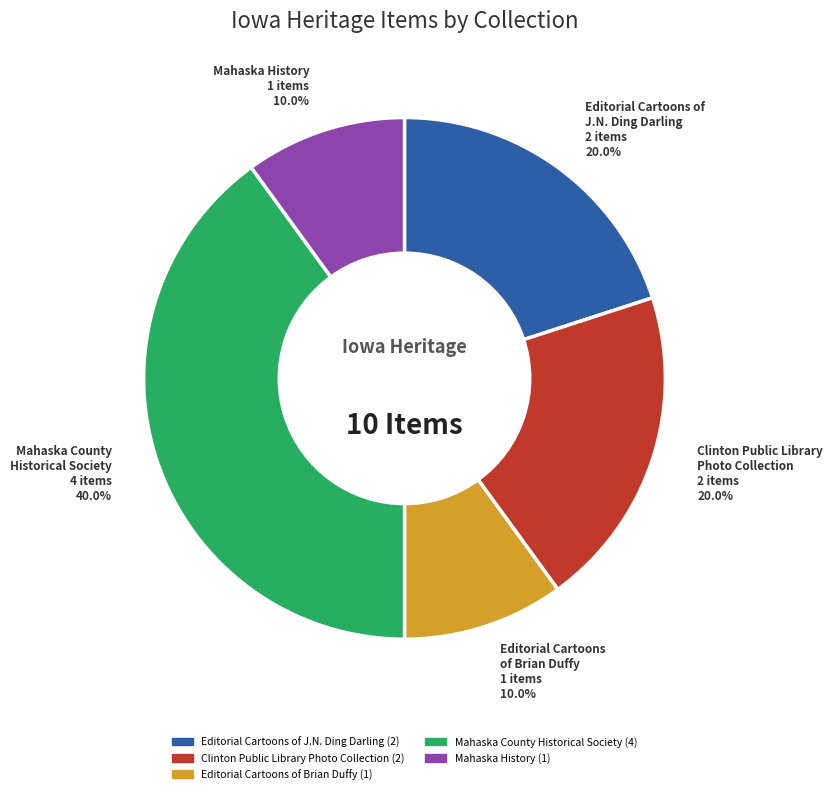

Is there a majority slice in this chart?

No